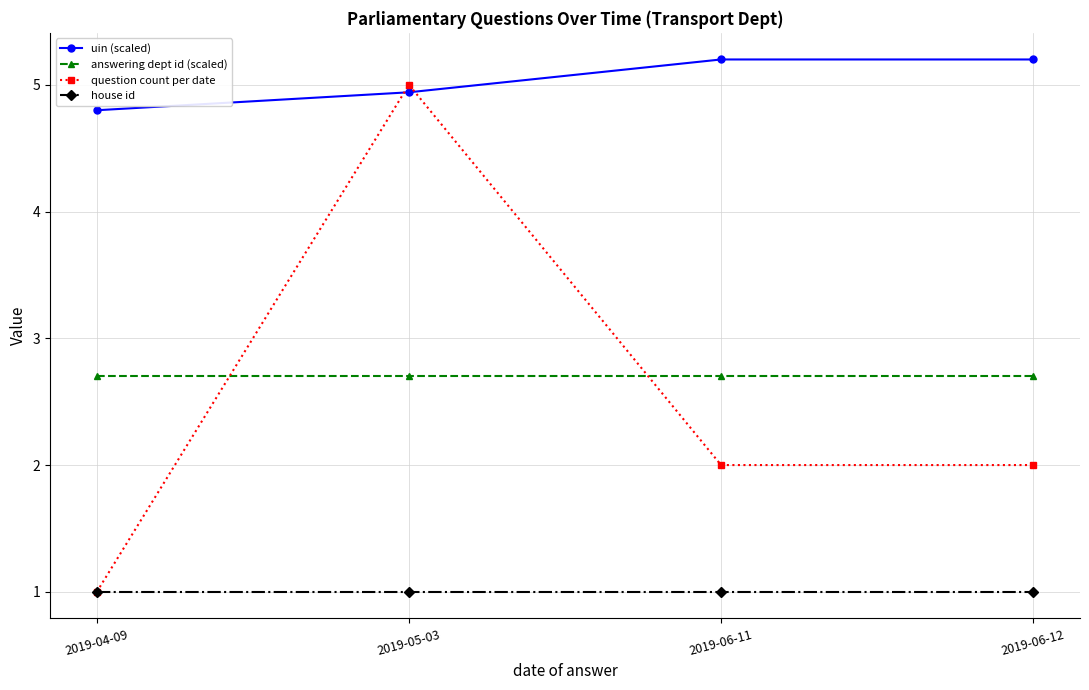

At which category is the sum across all series the highest?

2019-05-03